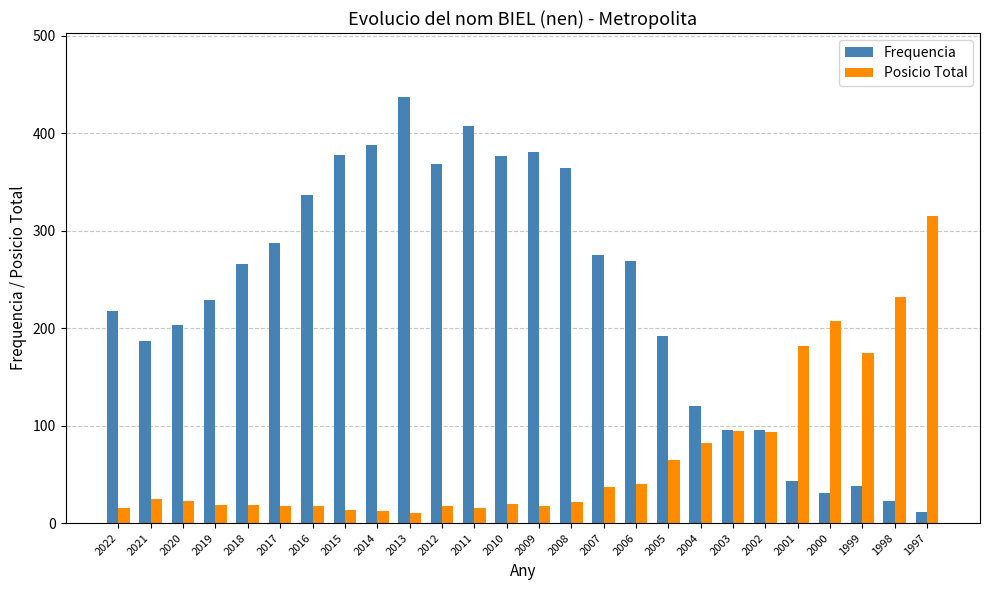

Are the bars grouped side by side (vs. stacked)?

Yes